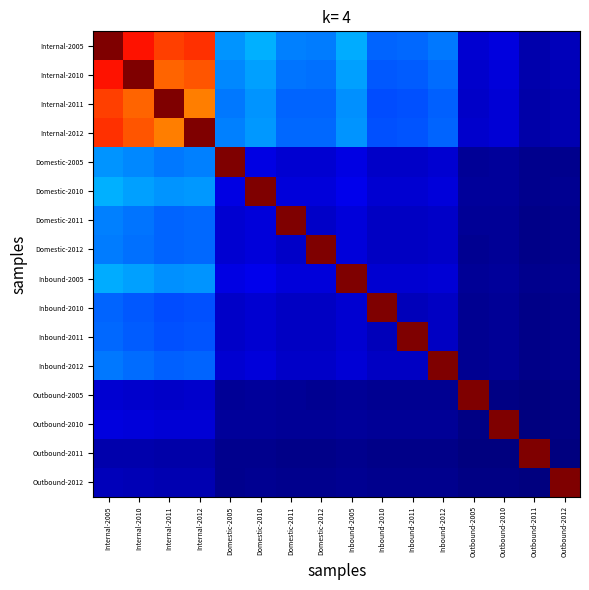

Reading left to right, extract all data points from this chart.

Internal-2005: Internal-2005=1.0	Internal-2010=0.9	Internal-2011=0.8	Internal-2012=0.9	Domestic-2005=0.3	Domestic-2010=0.3	Domestic-2011=0.3	Domestic-2012=0.2	Inbound-2005=0.3	Inbound-2010=0.2	Inbound-2011=0.2	Inbound-2012=0.2	Outbound-2005=0.1	Outbound-2010=0.1	Outbound-2011=0.0	Outbound-2012=0.1
Internal-2010: Internal-2005=0.9	Internal-2010=1.0	Internal-2011=0.8	Internal-2012=0.8	Domestic-2005=0.3	Domestic-2010=0.3	Domestic-2011=0.2	Domestic-2012=0.2	Inbound-2005=0.3	Inbound-2010=0.2	Inbound-2011=0.2	Inbound-2012=0.2	Outbound-2005=0.1	Outbound-2010=0.1	Outbound-2011=0.0	Outbound-2012=0.0
Internal-2011: Internal-2005=0.8	Internal-2010=0.8	Internal-2011=1.0	Internal-2012=0.8	Domestic-2005=0.2	Domestic-2010=0.3	Domestic-2011=0.2	Domestic-2012=0.2	Inbound-2005=0.3	Inbound-2010=0.2	Inbound-2011=0.2	Inbound-2012=0.2	Outbound-2005=0.1	Outbound-2010=0.1	Outbound-2011=0.0	Outbound-2012=0.0
Internal-2012: Internal-2005=0.9	Internal-2010=0.8	Internal-2011=0.8	Internal-2012=1.0	Domestic-2005=0.3	Domestic-2010=0.3	Domestic-2011=0.2	Domestic-2012=0.2	Inbound-2005=0.3	Inbound-2010=0.2	Inbound-2011=0.2	Inbound-2012=0.2	Outbound-2005=0.1	Outbound-2010=0.1	Outbound-2011=0.0	Outbound-2012=0.0
Domestic-2005: Internal-2005=0.3	Internal-2010=0.3	Internal-2011=0.2	Internal-2012=0.3	Domestic-2005=1.0	Domestic-2010=0.1	Domestic-2011=0.1	Domestic-2012=0.1	Inbound-2005=0.1	Inbound-2010=0.1	Inbound-2011=0.1	Inbound-2012=0.1	Outbound-2005=0.0	Outbound-2010=0.0	Outbound-2011=0.0	Outbound-2012=0.0
Domestic-2010: Internal-2005=0.3	Internal-2010=0.3	Internal-2011=0.3	Internal-2012=0.3	Domestic-2005=0.1	Domestic-2010=1.0	Domestic-2011=0.1	Domestic-2012=0.1	Inbound-2005=0.1	Inbound-2010=0.1	Inbound-2011=0.1	Inbound-2012=0.1	Outbound-2005=0.0	Outbound-2010=0.0	Outbound-2011=0.0	Outbound-2012=0.0
Domestic-2011: Internal-2005=0.3	Internal-2010=0.2	Internal-2011=0.2	Internal-2012=0.2	Domestic-2005=0.1	Domestic-2010=0.1	Domestic-2011=1.0	Domestic-2012=0.1	Inbound-2005=0.1	Inbound-2010=0.1	Inbound-2011=0.1	Inbound-2012=0.1	Outbound-2005=0.0	Outbound-2010=0.0	Outbound-2011=0.0	Outbound-2012=0.0
Domestic-2012: Internal-2005=0.2	Internal-2010=0.2	Internal-2011=0.2	Internal-2012=0.2	Domestic-2005=0.1	Domestic-2010=0.1	Domestic-2011=0.1	Domestic-2012=1.0	Inbound-2005=0.1	Inbound-2010=0.1	Inbound-2011=0.1	Inbound-2012=0.1	Outbound-2005=0.0	Outbound-2010=0.0	Outbound-2011=0.0	Outbound-2012=0.0
Inbound-2005: Internal-2005=0.3	Internal-2010=0.3	Internal-2011=0.3	Internal-2012=0.3	Domestic-2005=0.1	Domestic-2010=0.1	Domestic-2011=0.1	Domestic-2012=0.1	Inbound-2005=1.0	Inbound-2010=0.1	Inbound-2011=0.1	Inbound-2012=0.1	Outbound-2005=0.0	Outbound-2010=0.0	Outbound-2011=0.0	Outbound-2012=0.0
Inbound-2010: Internal-2005=0.2	Internal-2010=0.2	Internal-2011=0.2	Internal-2012=0.2	Domestic-2005=0.1	Domestic-2010=0.1	Domestic-2011=0.1	Domestic-2012=0.1	Inbound-2005=0.1	Inbound-2010=1.0	Inbound-2011=0.1	Inbound-2012=0.1	Outbound-2005=0.0	Outbound-2010=0.0	Outbound-2011=0.0	Outbound-2012=0.0
Inbound-2011: Internal-2005=0.2	Internal-2010=0.2	Internal-2011=0.2	Internal-2012=0.2	Domestic-2005=0.1	Domestic-2010=0.1	Domestic-2011=0.1	Domestic-2012=0.1	Inbound-2005=0.1	Inbound-2010=0.1	Inbound-2011=1.0	Inbound-2012=0.1	Outbound-2005=0.0	Outbound-2010=0.0	Outbound-2011=0.0	Outbound-2012=0.0
Inbound-2012: Internal-2005=0.2	Internal-2010=0.2	Internal-2011=0.2	Internal-2012=0.2	Domestic-2005=0.1	Domestic-2010=0.1	Domestic-2011=0.1	Domestic-2012=0.1	Inbound-2005=0.1	Inbound-2010=0.1	Inbound-2011=0.1	Inbound-2012=1.0	Outbound-2005=0.0	Outbound-2010=0.0	Outbound-2011=0.0	Outbound-2012=0.0
Outbound-2005: Internal-2005=0.1	Internal-2010=0.1	Internal-2011=0.1	Internal-2012=0.1	Domestic-2005=0.0	Domestic-2010=0.0	Domestic-2011=0.0	Domestic-2012=0.0	Inbound-2005=0.0	Inbound-2010=0.0	Inbound-2011=0.0	Inbound-2012=0.0	Outbound-2005=1.0	Outbound-2010=0.0	Outbound-2011=0.0	Outbound-2012=0.0
Outbound-2010: Internal-2005=0.1	Internal-2010=0.1	Internal-2011=0.1	Internal-2012=0.1	Domestic-2005=0.0	Domestic-2010=0.0	Domestic-2011=0.0	Domestic-2012=0.0	Inbound-2005=0.0	Inbound-2010=0.0	Inbound-2011=0.0	Inbound-2012=0.0	Outbound-2005=0.0	Outbound-2010=1.0	Outbound-2011=0.0	Outbound-2012=0.0
Outbound-2011: Internal-2005=0.0	Internal-2010=0.0	Internal-2011=0.0	Internal-2012=0.0	Domestic-2005=0.0	Domestic-2010=0.0	Domestic-2011=0.0	Domestic-2012=0.0	Inbound-2005=0.0	Inbound-2010=0.0	Inbound-2011=0.0	Inbound-2012=0.0	Outbound-2005=0.0	Outbound-2010=0.0	Outbound-2011=1.0	Outbound-2012=0.0
Outbound-2012: Internal-2005=0.1	Internal-2010=0.0	Internal-2011=0.0	Internal-2012=0.0	Domestic-2005=0.0	Domestic-2010=0.0	Domestic-2011=0.0	Domestic-2012=0.0	Inbound-2005=0.0	Inbound-2010=0.0	Inbound-2011=0.0	Inbound-2012=0.0	Outbound-2005=0.0	Outbound-2010=0.0	Outbound-2011=0.0	Outbound-2012=1.0